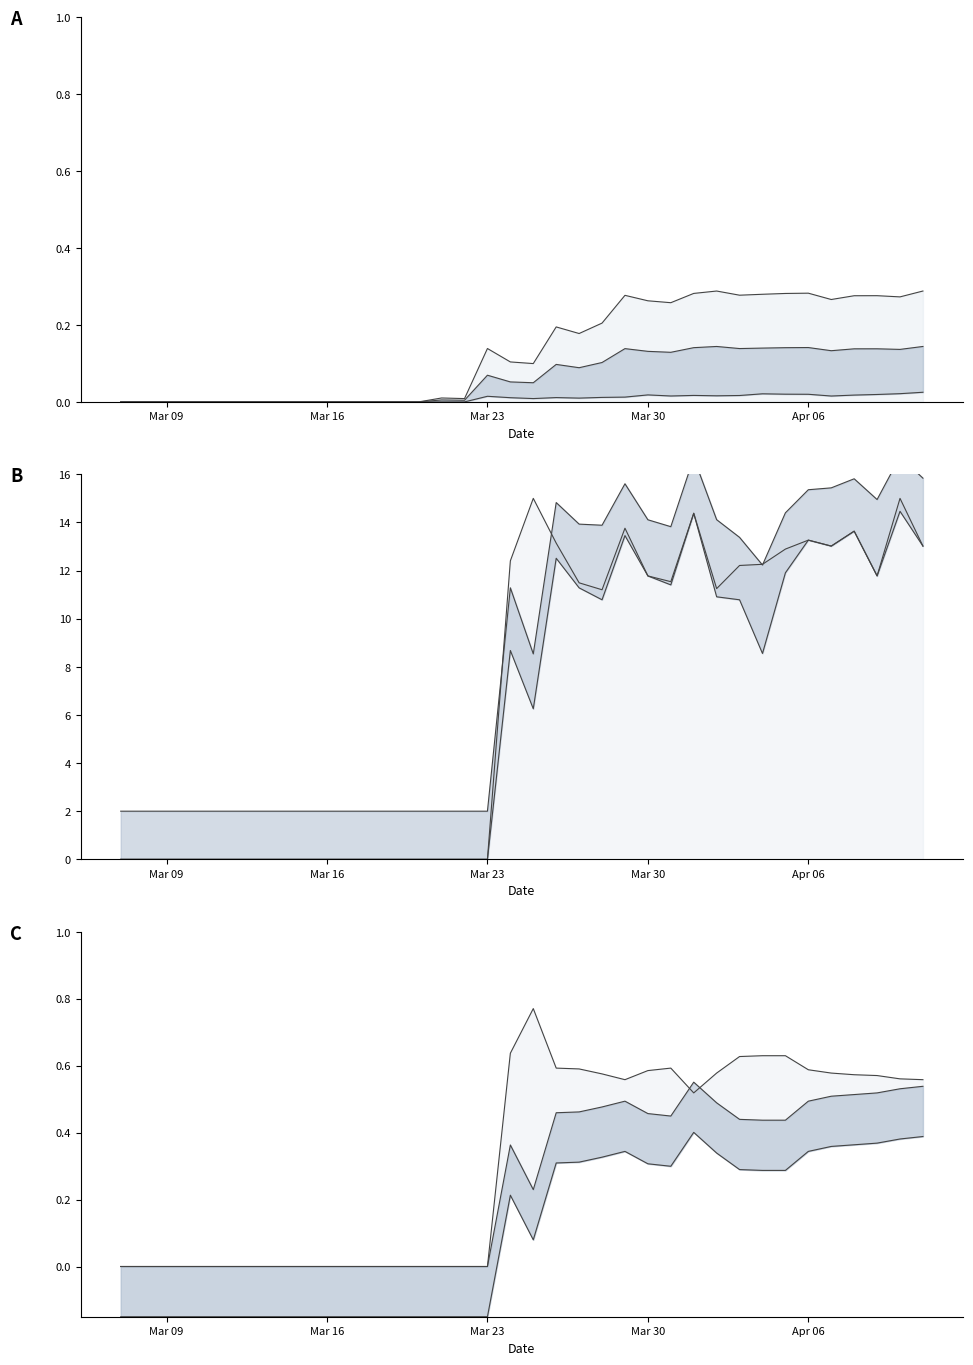

True or false: In-Use Ventilators and ICU Beds Available cross at least once.

False